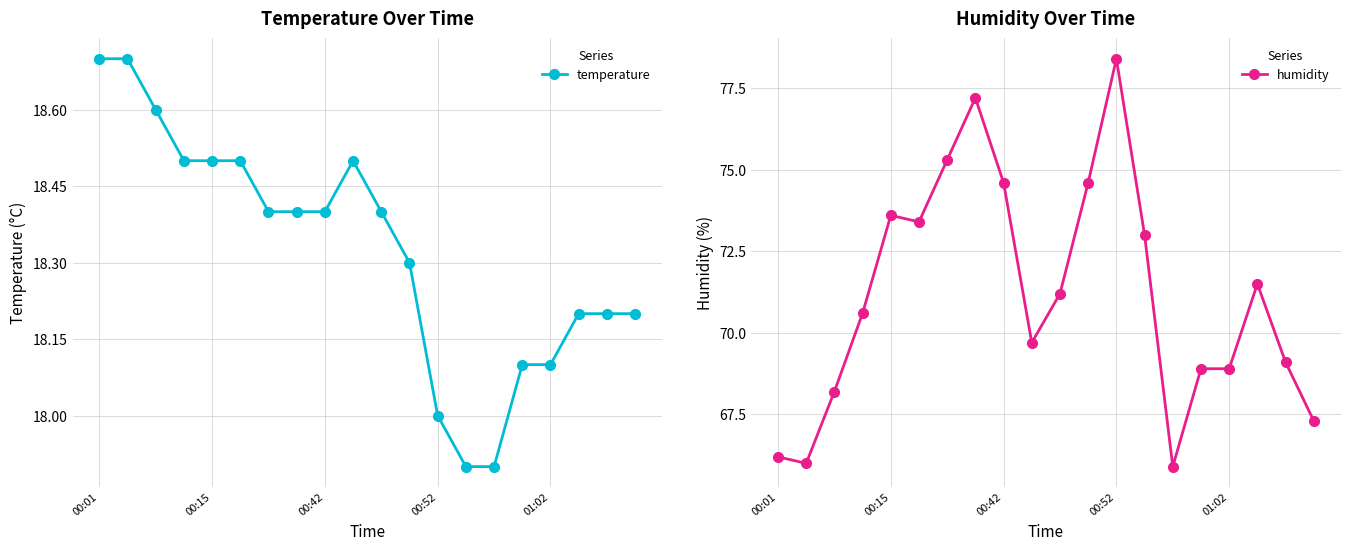

True or false: humidity and temperature cross at least once.

False